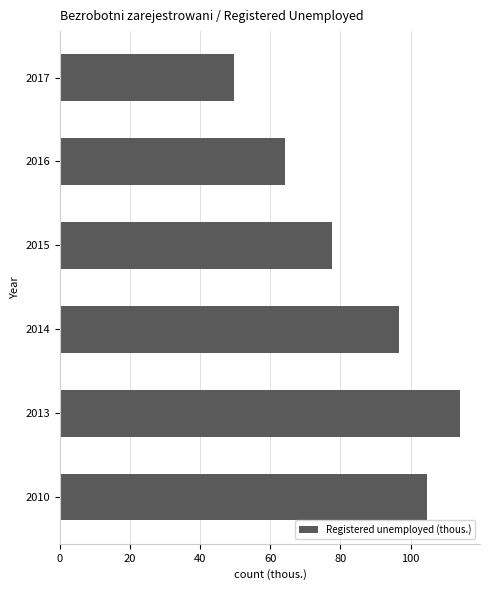

Read the value at 2017.

49.7